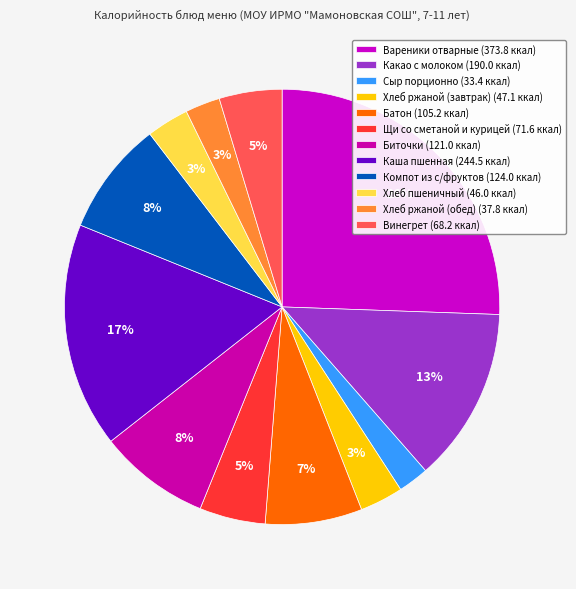

To the nearest percent, what is the combined percentage of Какао с молоком and Щи со сметаной и курицей?

18%